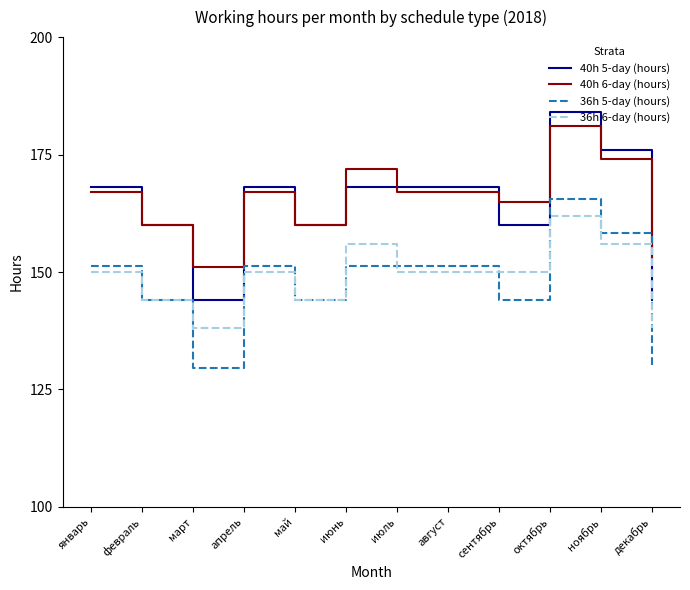

Is it true that 36h 5-day (hours) equals 45.4 at декабрь?

False